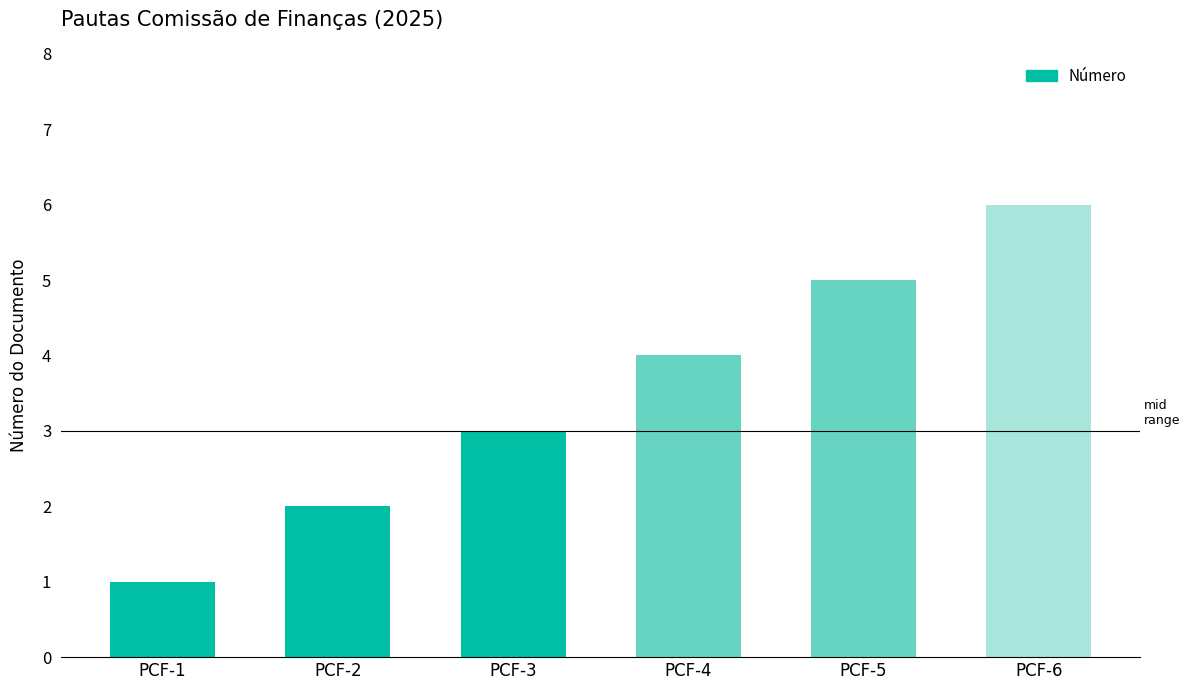

What is the value of the 1st bar from the left?

1